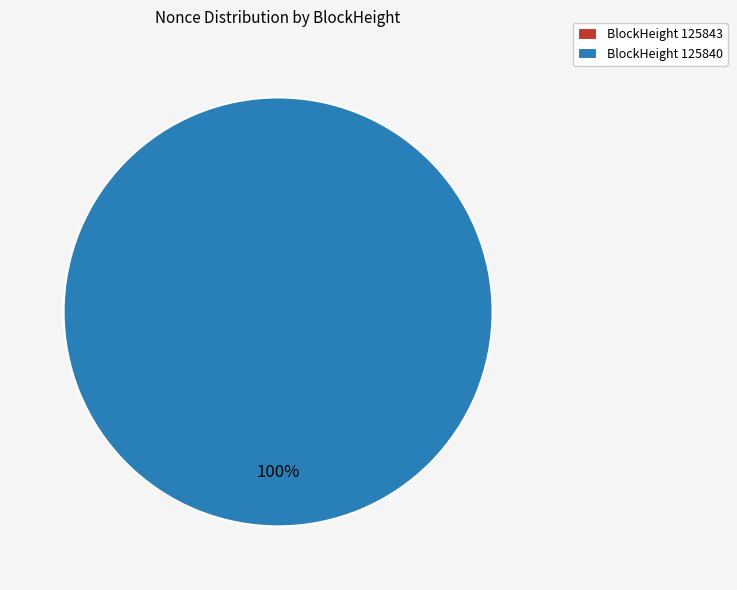

To the nearest percent, what portion does 125840 represent?

100%